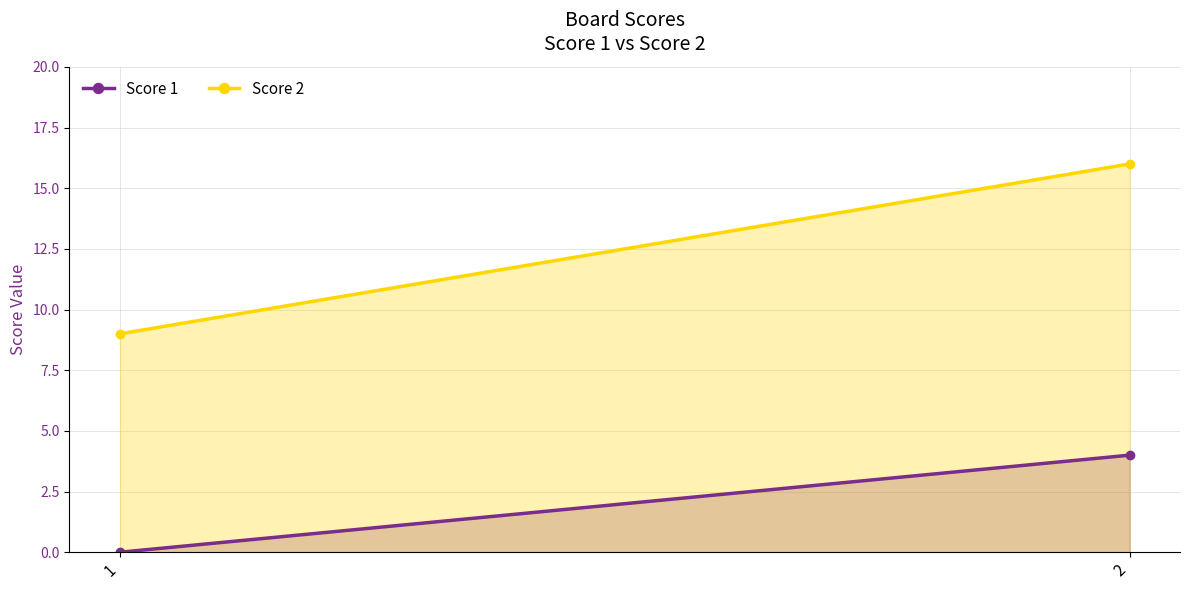

What is the value of the Score 2 point at the 2nd from the left?

16